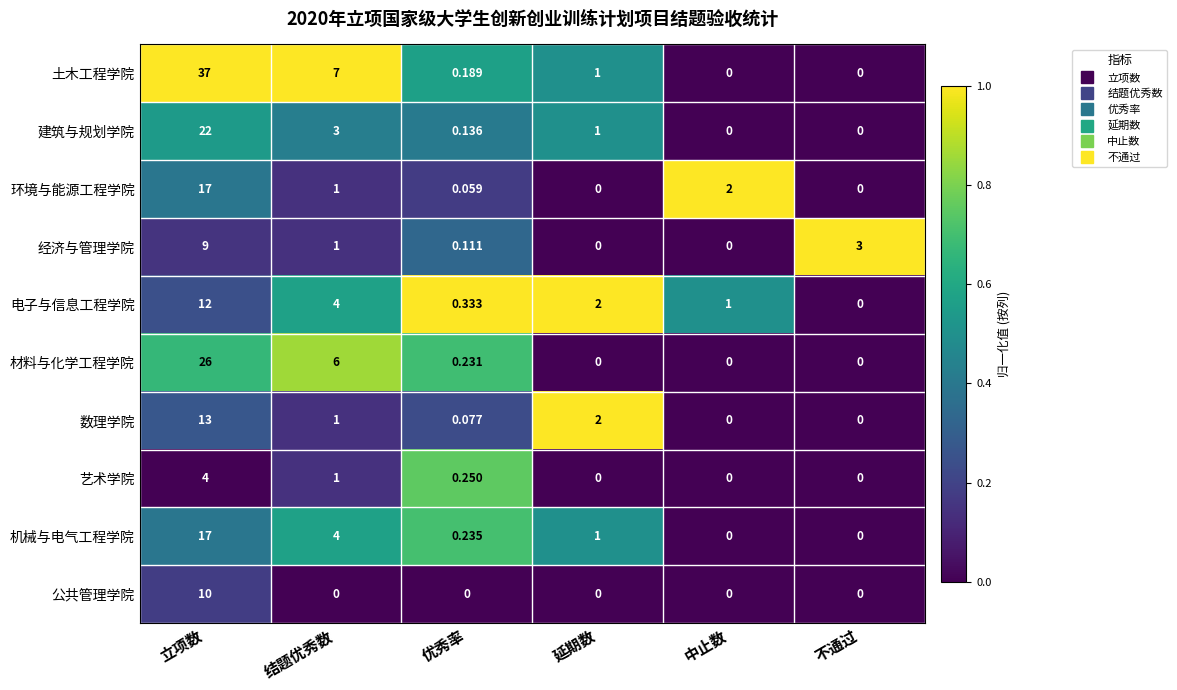

At which category is the sum across all series the highest?

立项数